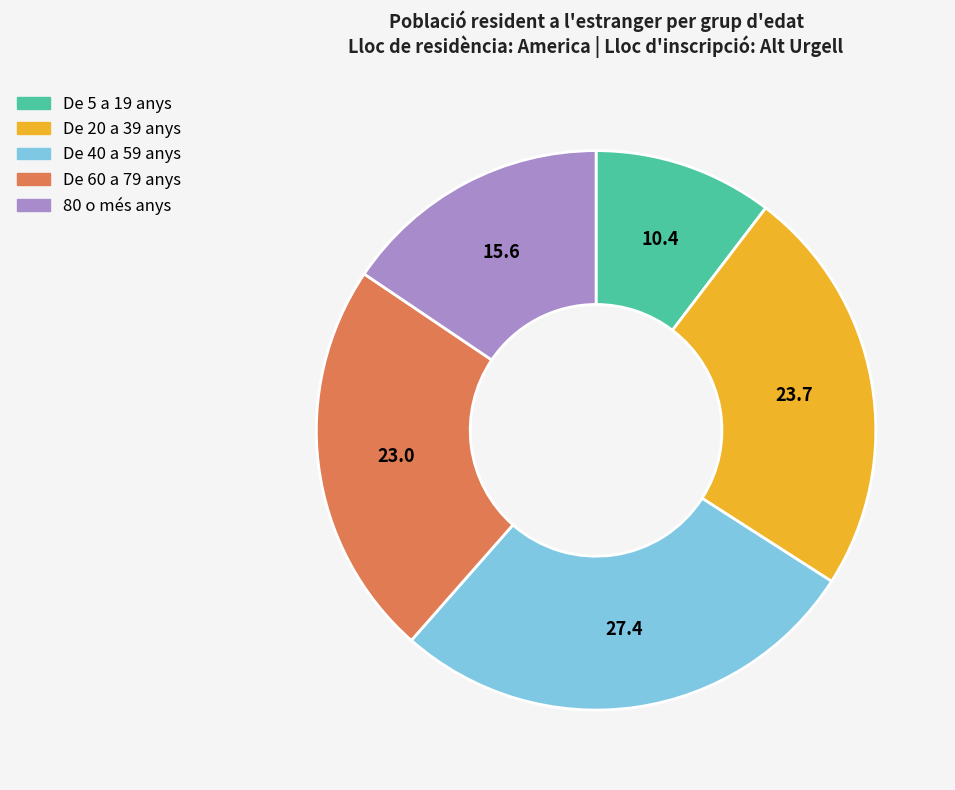

Count the number of slices in the pie.

5